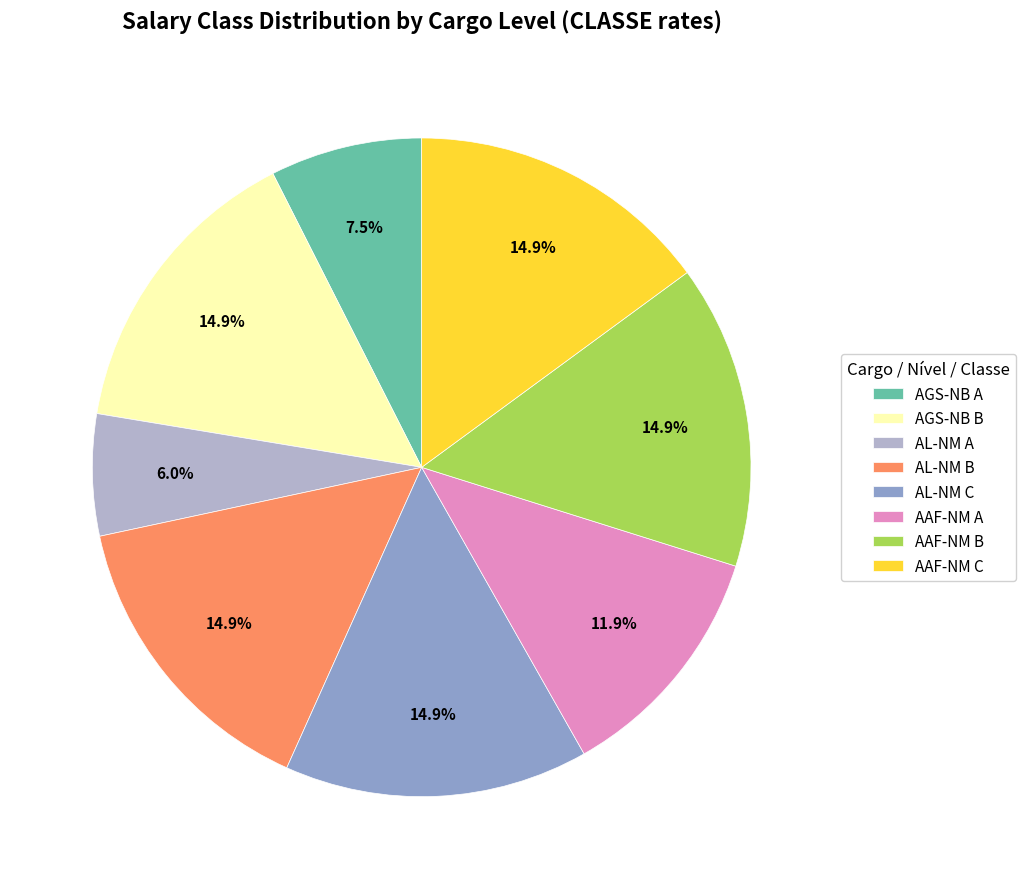

Is it true that AAF-NM A is 20% of the pie?

False